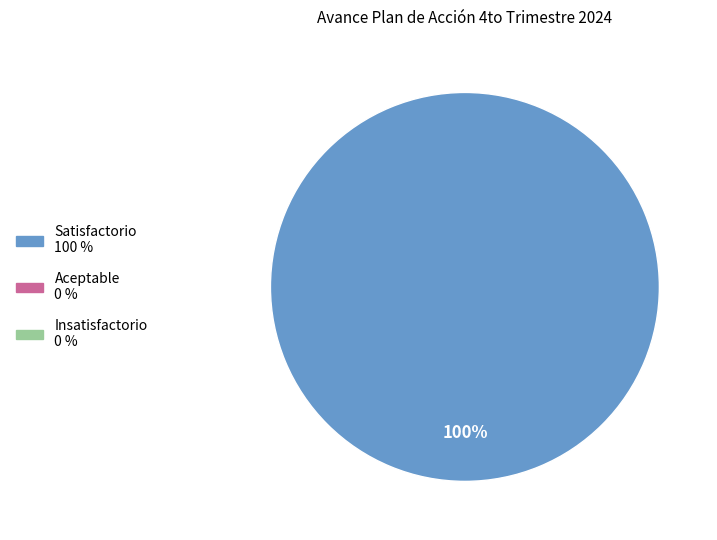

How many slices are in this pie chart?

1